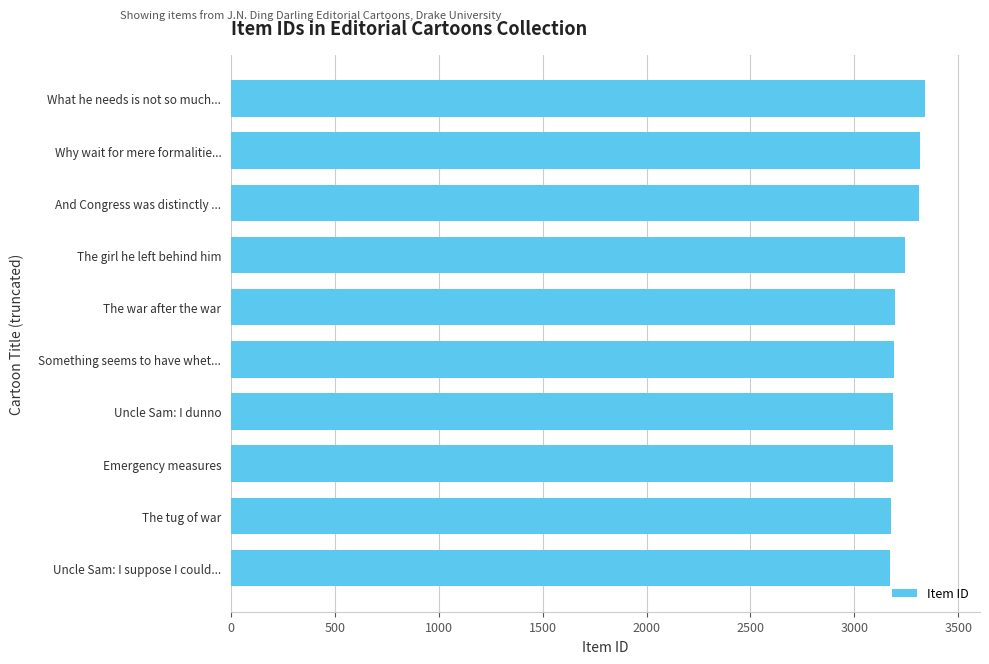

The chart shows a value of 3193 at Something seems to have whet.... True or false?

True